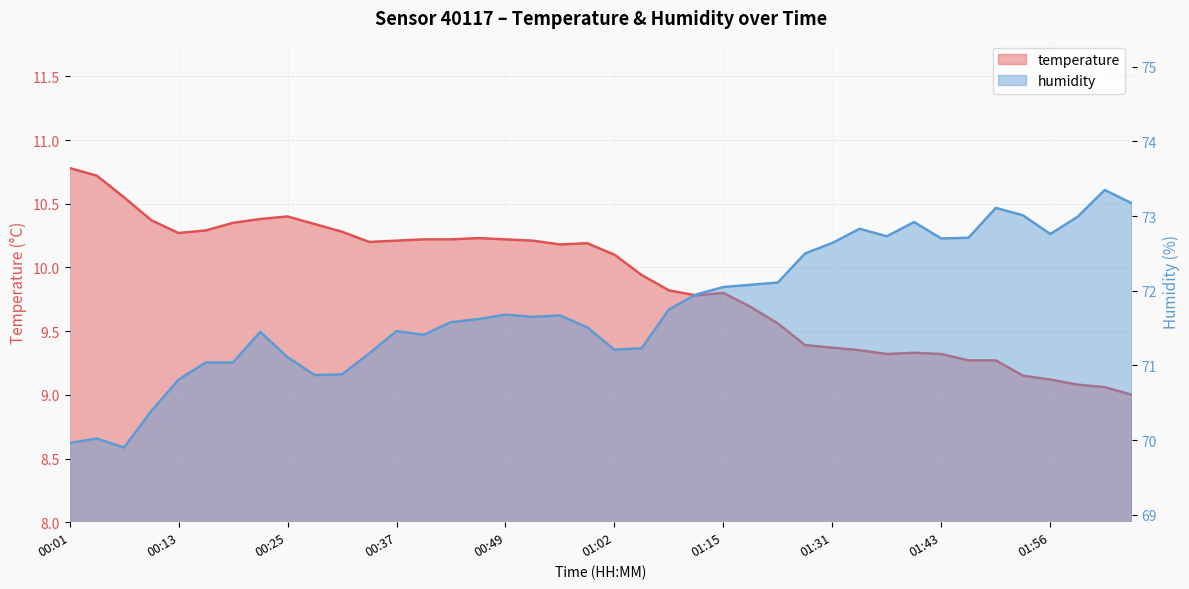

Reading left to right, extract all data points from this chart.

temperature: 10.8	10.7	10.6	10.4	10.3	10.3	10.3	10.4	10.4	10.3	10.3	10.2	10.2	10.2	10.2	10.2	10.2	10.2	10.2	10.2	10.1	9.9	9.8	9.8	9.8	9.7	9.6	9.4	9.4	9.3	9.3	9.3	9.3	9.3	9.3	9.2	9.1	9.1	9.1	9.0
humidity: 70.0	70.0	69.9	70.4	70.8	71.0	71.0	71.5	71.1	70.9	70.9	71.2	71.5	71.4	71.6	71.6	71.7	71.7	71.7	71.5	71.2	71.2	71.8	72.0	72.0	72.1	72.1	72.5	72.6	72.8	72.7	72.9	72.7	72.7	73.1	73.0	72.8	73.0	73.3	73.2